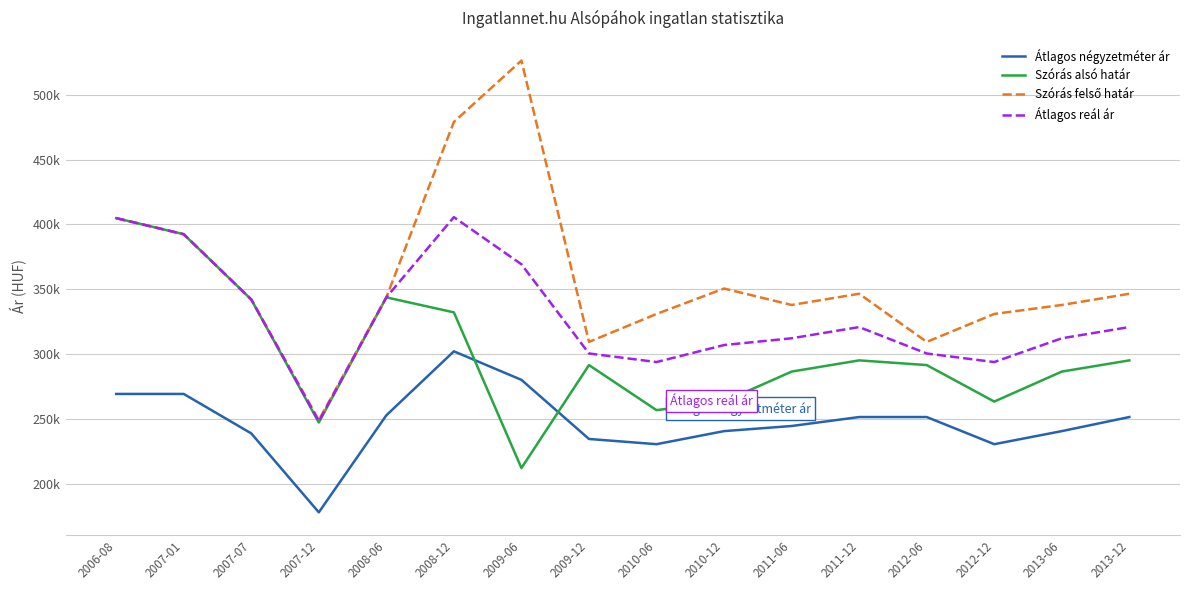

What is the difference between the Szórás felső határ values at 2007-12 and 2013-06?

88795